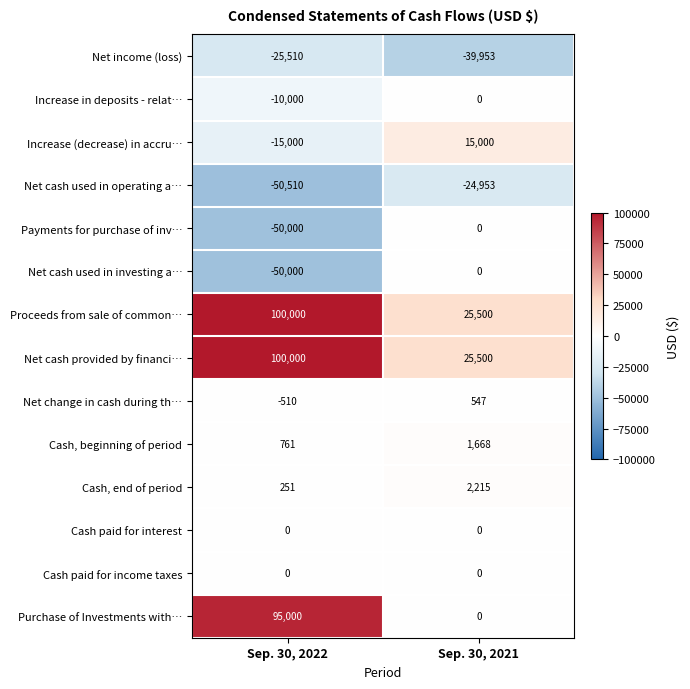

What is the average value of the Purchase of Investments with… series?

47500